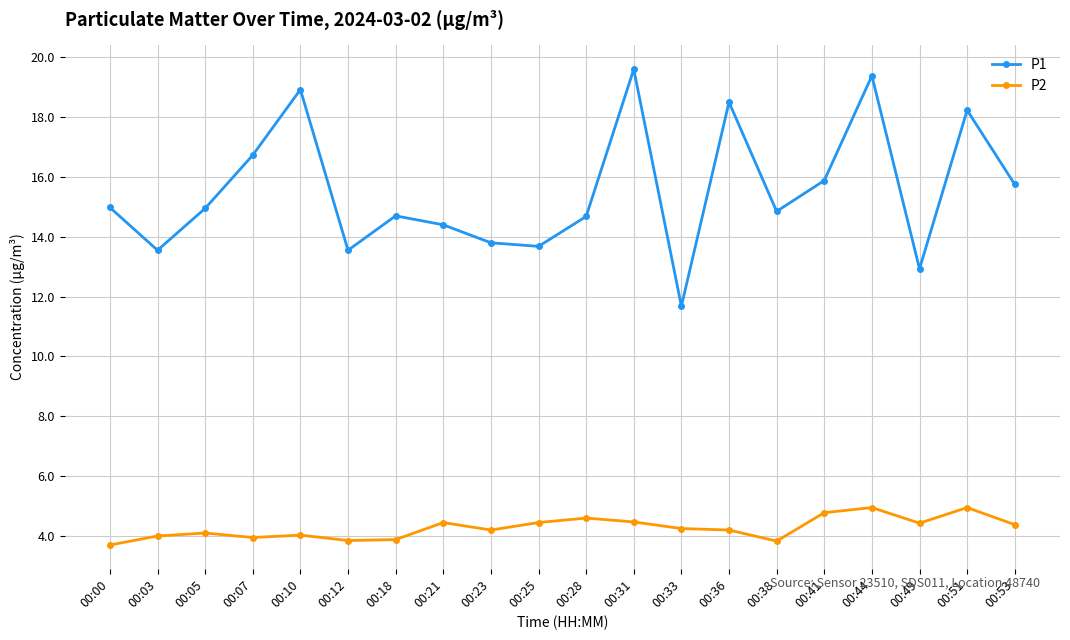

True or false: P2 and P1 cross at least once.

False